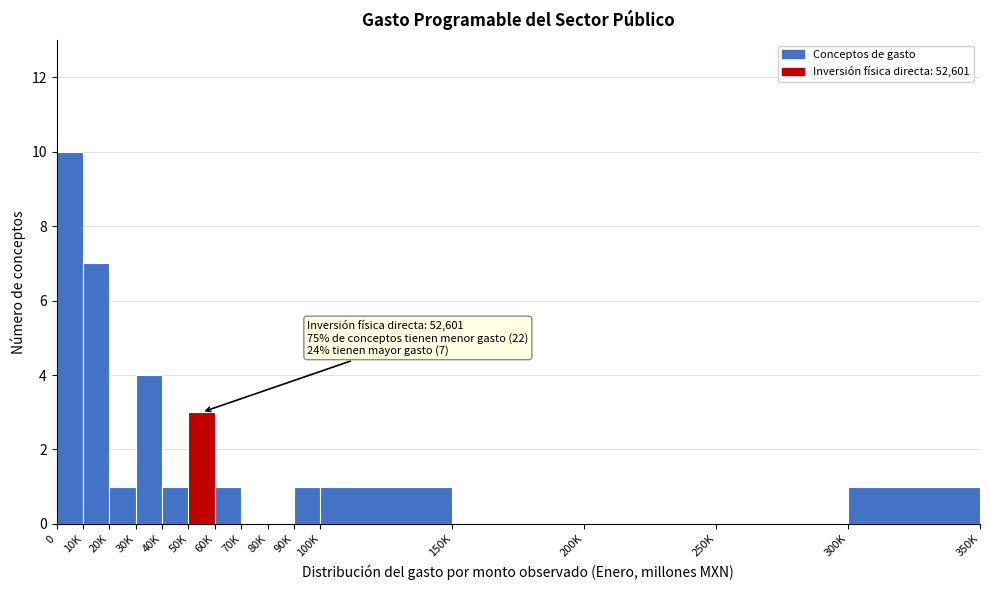

Reading left to right, transcribe all the data shown in this chart.

0=10	10K=7	20K=1	30K=4	40K=1	50K=3	60K=1	70K=0	80K=0	90K=1	100K=1	150K=0	200K=0	250K=0	300K=1